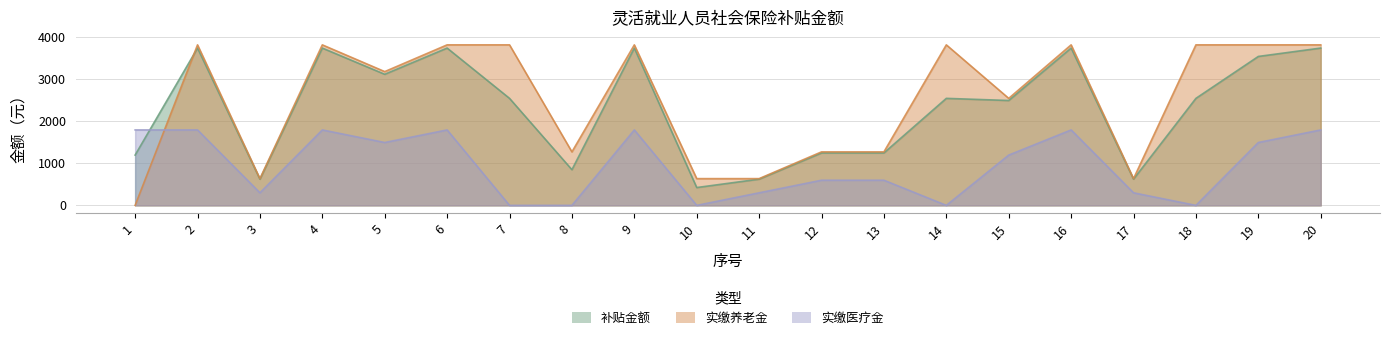

At 2, list the series in order from largest to smallest.

实缴养老金, 补贴金额, 实缴医疗金